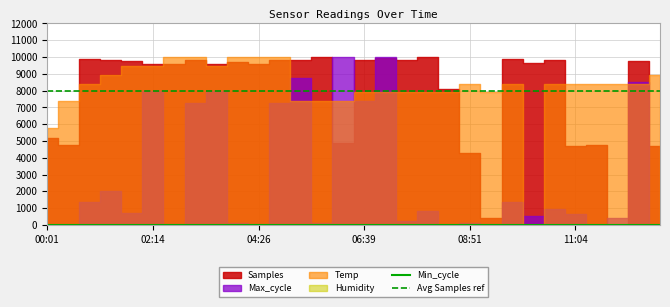

Which label corresponds to the smallest value in the chart?

00:01